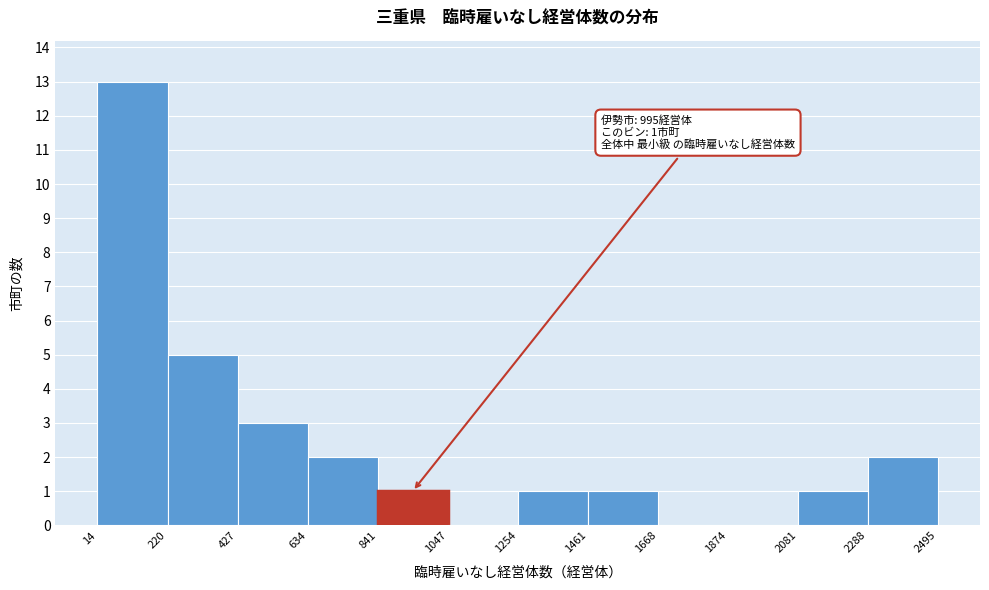

Over which range of the x-axis is the bar tallest?

14 to 220